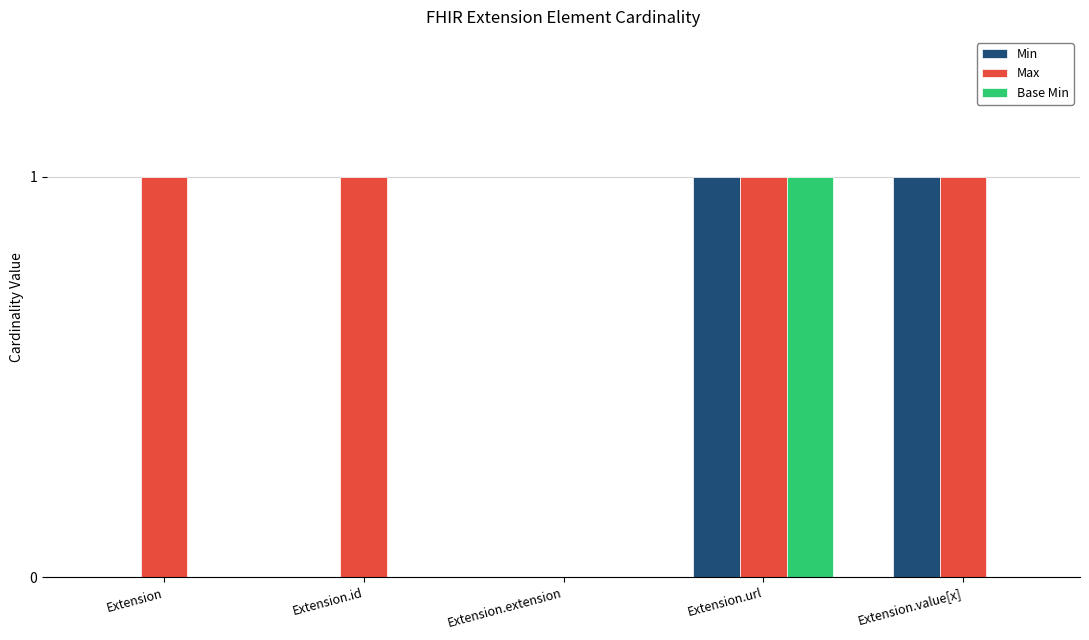

True or false: Base Min has a value of 1 at Extension.

False